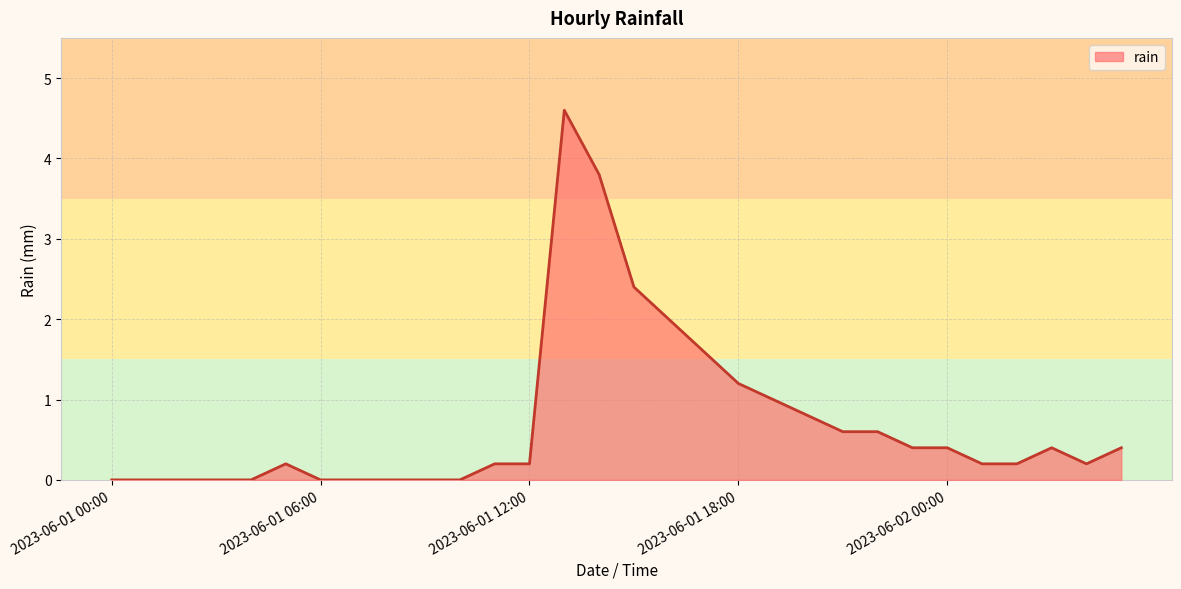

What is the maximum value shown in the chart?

4.6